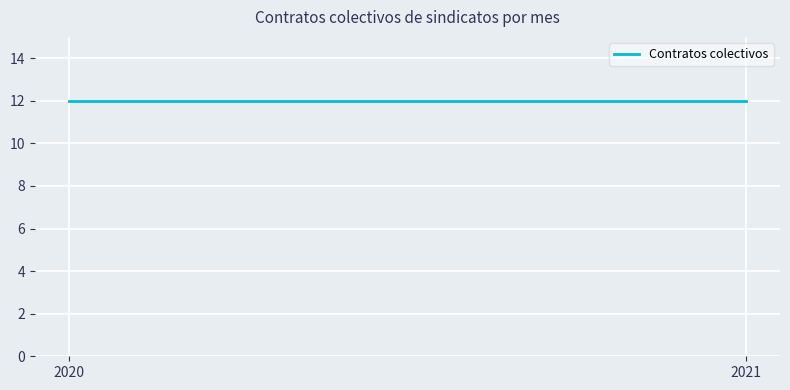

What is the sum of all values?

12